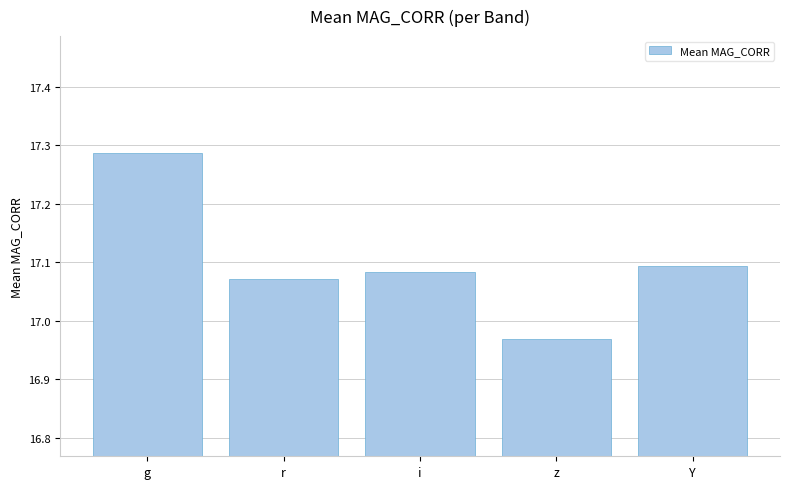

Approximately how many times larger is the value at Y compared to r?

1.0